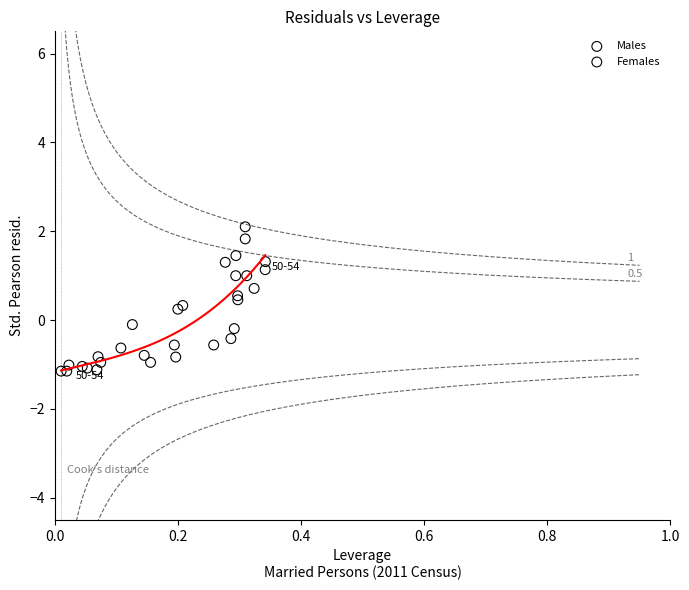

Which series contains the highest Y value?

Females